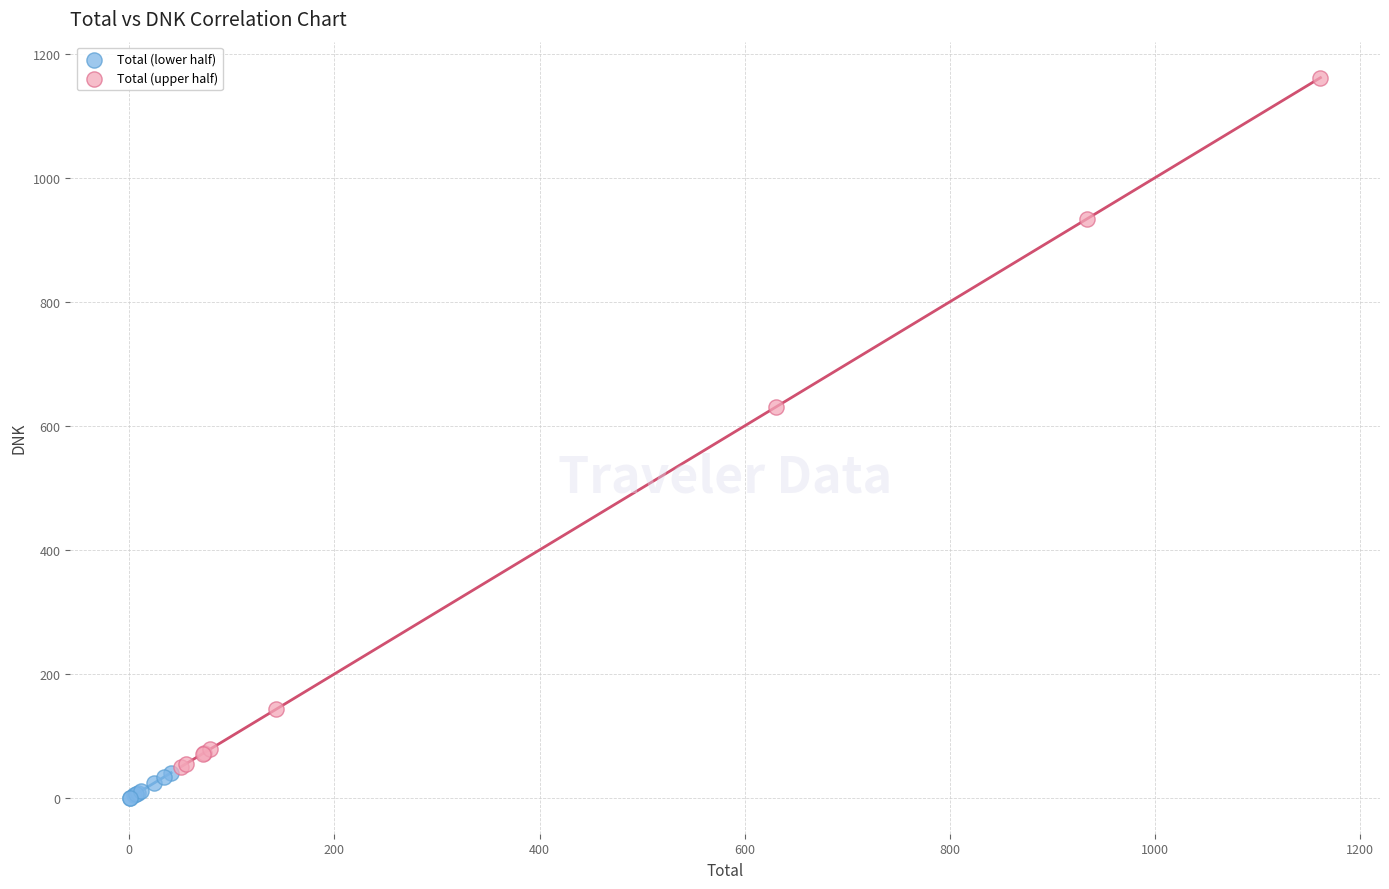

Which series contains the highest Y value?

Total (upper half)